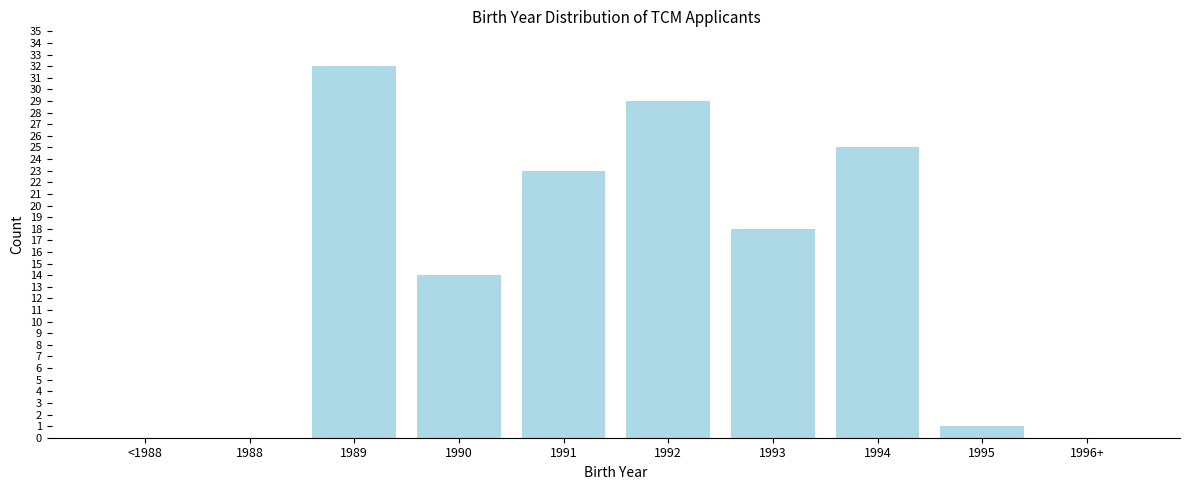

Reading left to right, transcribe all the data shown in this chart.

<1988=0	1988=0	1989=32	1990=14	1991=23	1992=29	1993=18	1994=25	1995=1	1996+=0